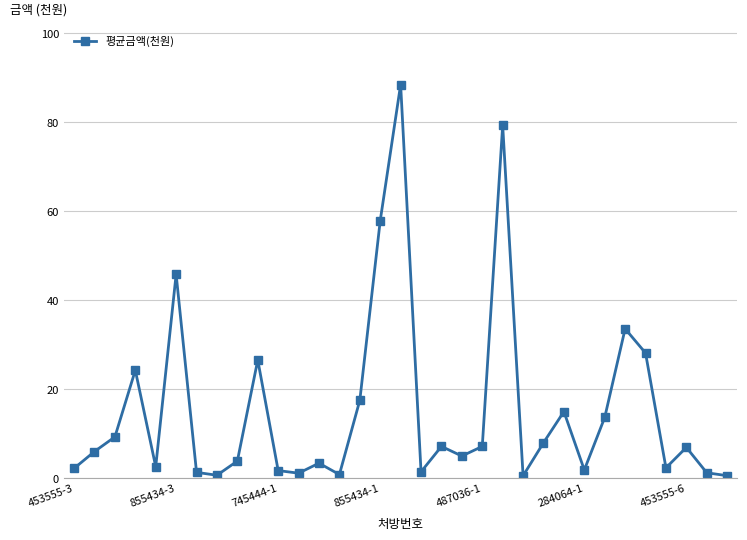

What is the maximum value shown in the chart?

88.5